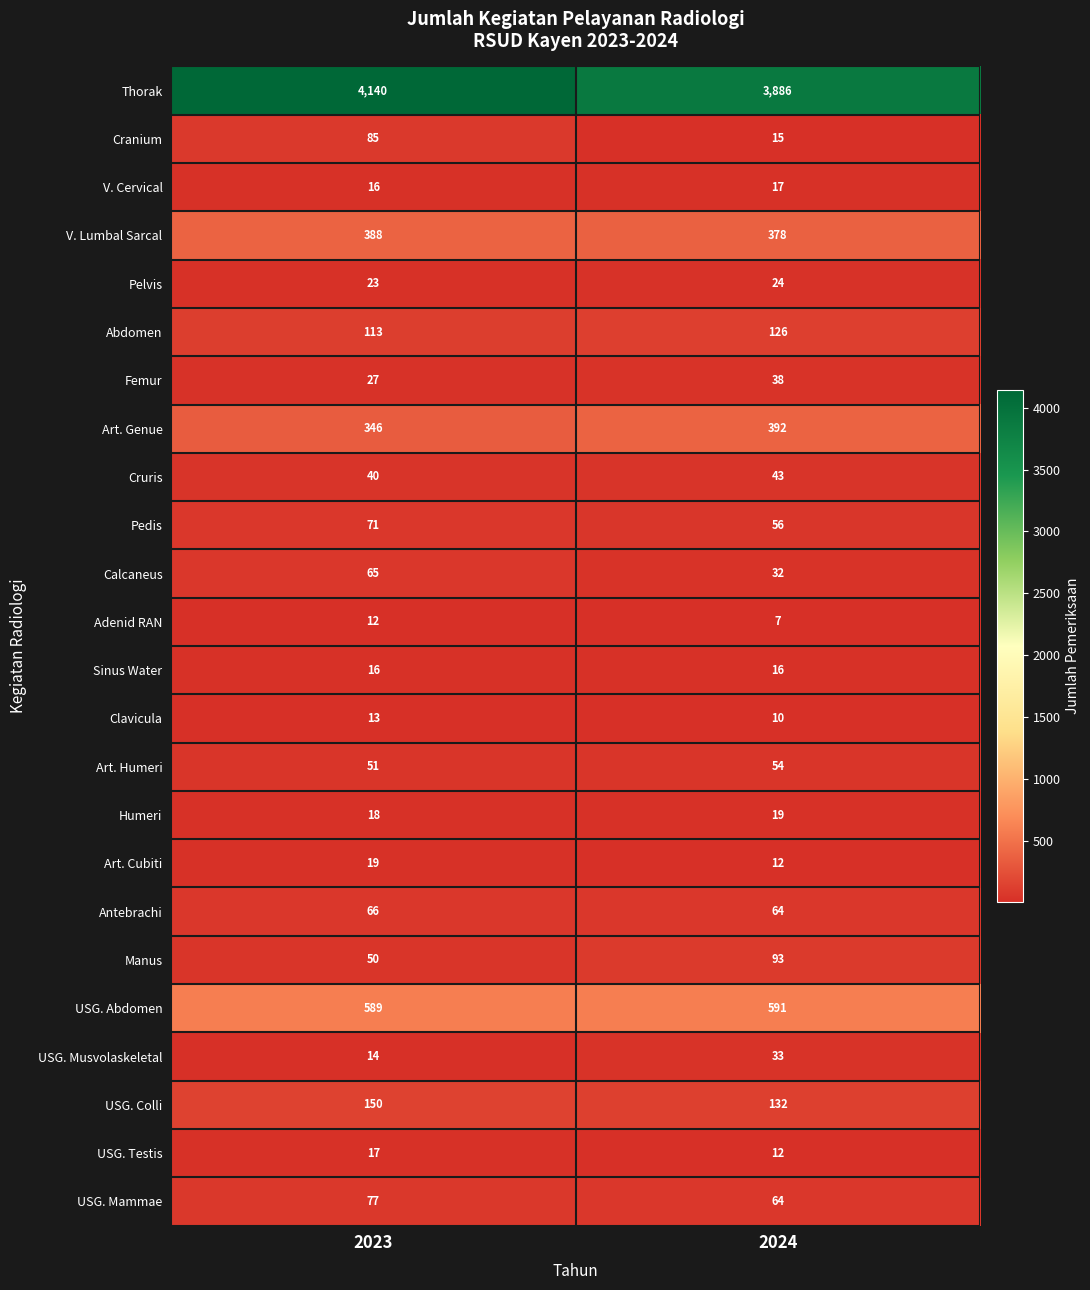

What is the maximum value shown in the chart?

4140